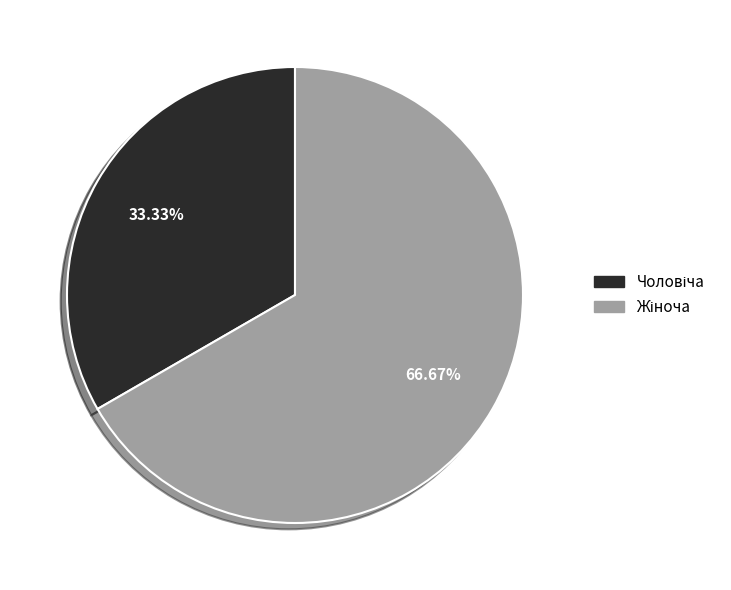

Is there any slice that represents more than half of the pie?

Yes